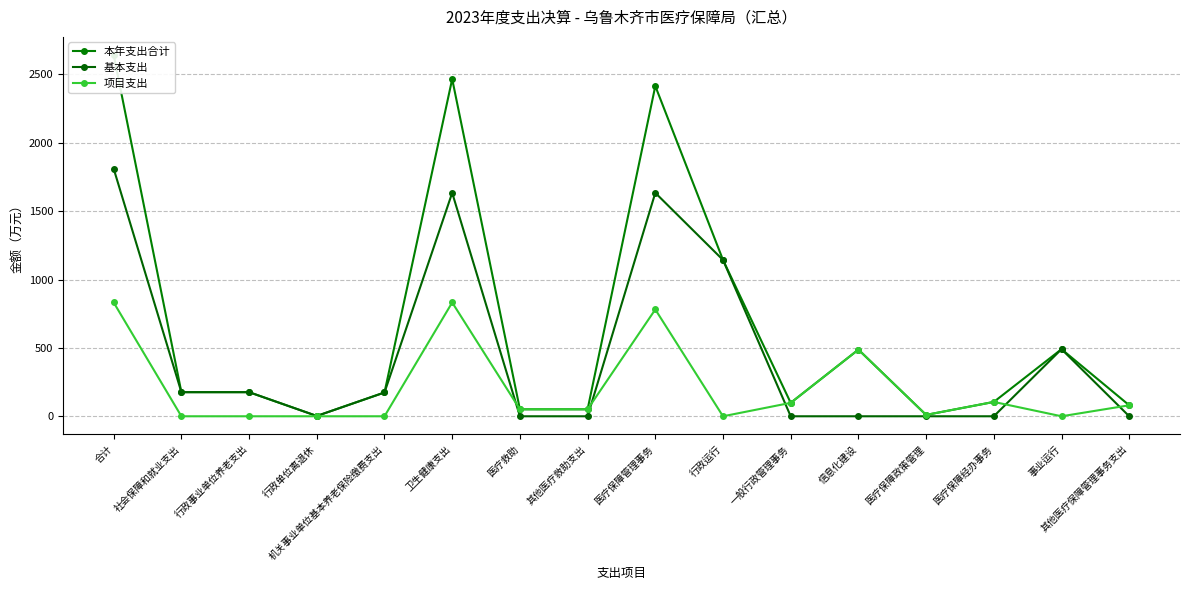

What are all the series names shown in the legend?

本年支出合计, 基本支出, 项目支出